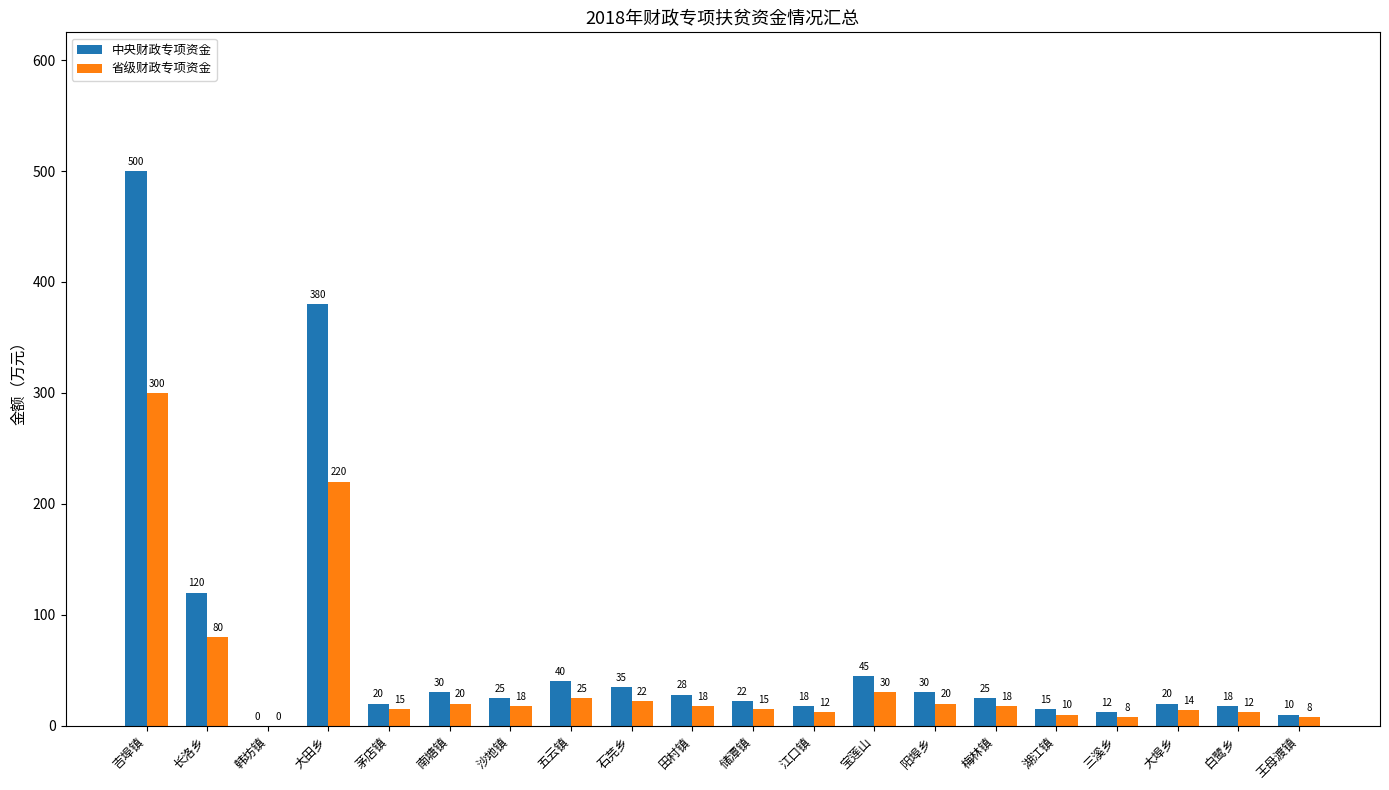

The 中央财政专项资金 series shows 22 at 储潭镇. True or false?

True